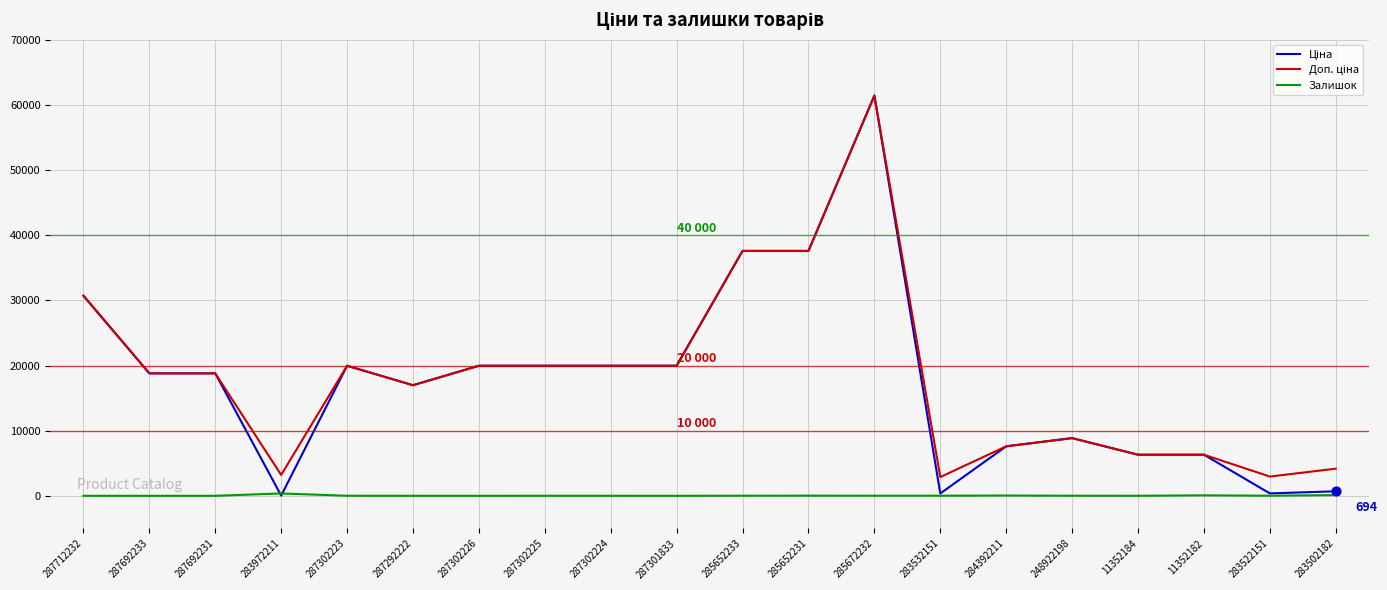

The value of Залишок at 287712232 is 0.0. True or false?

True